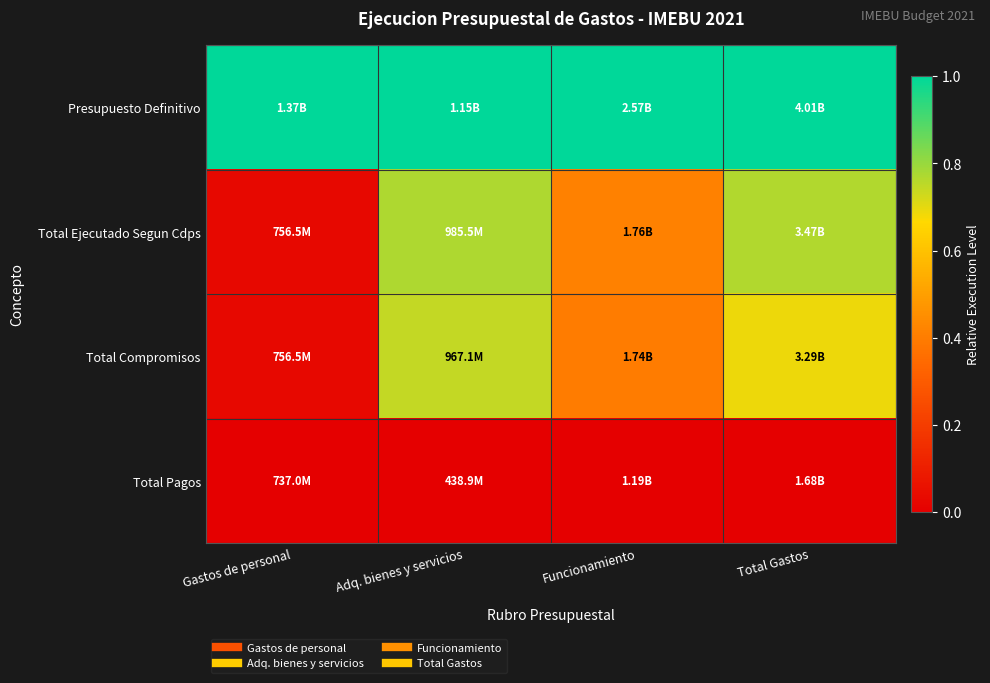

What is the spread (max minus min) of values at Adq. bienes y servicios?

1.0